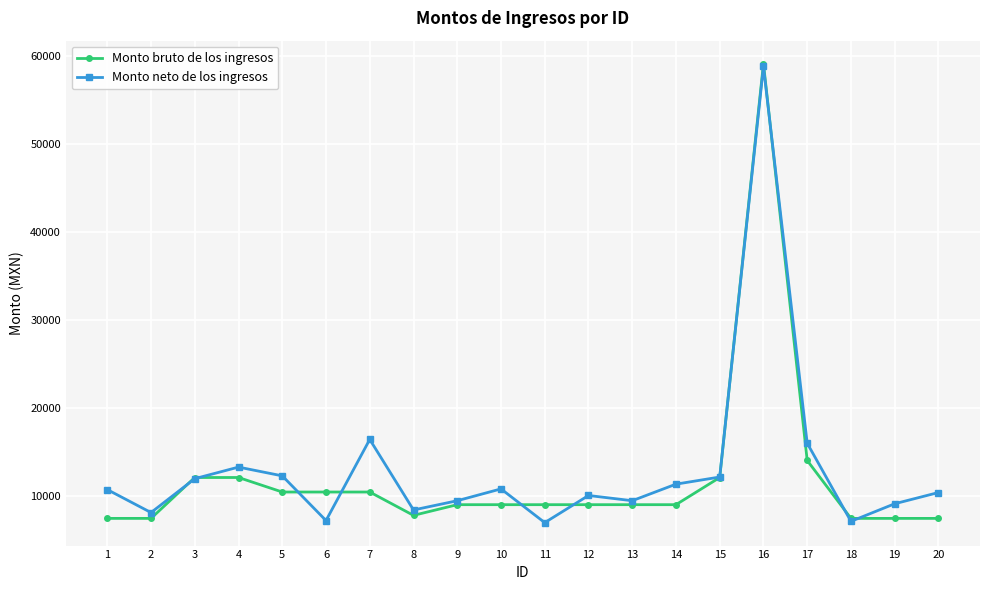

Does the chart display data point markers on the line(s)?

Yes